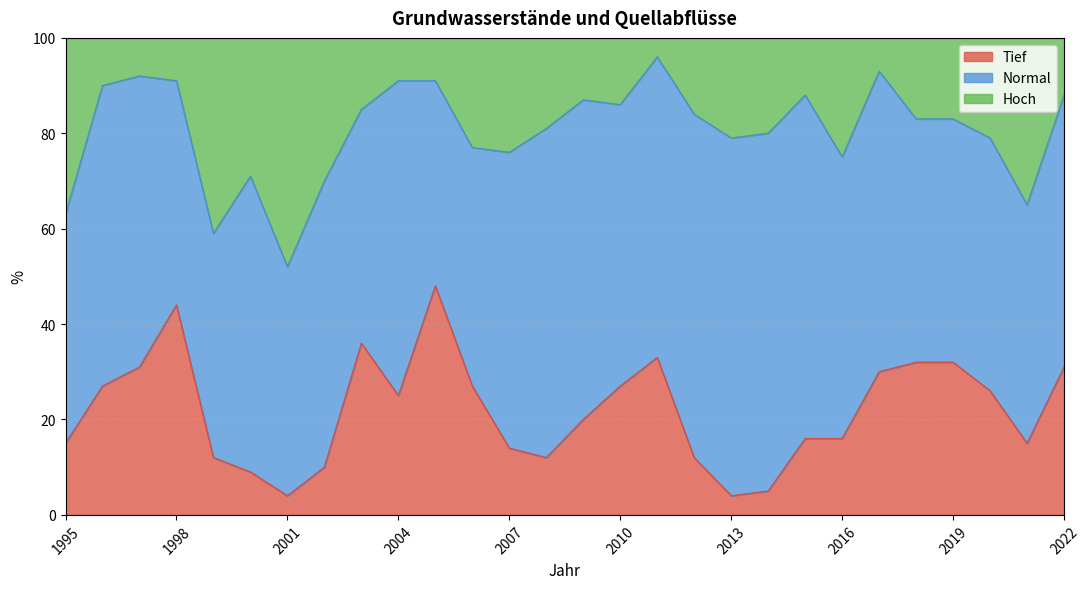

Is it true that Hoch equals 80 at 2014?

True